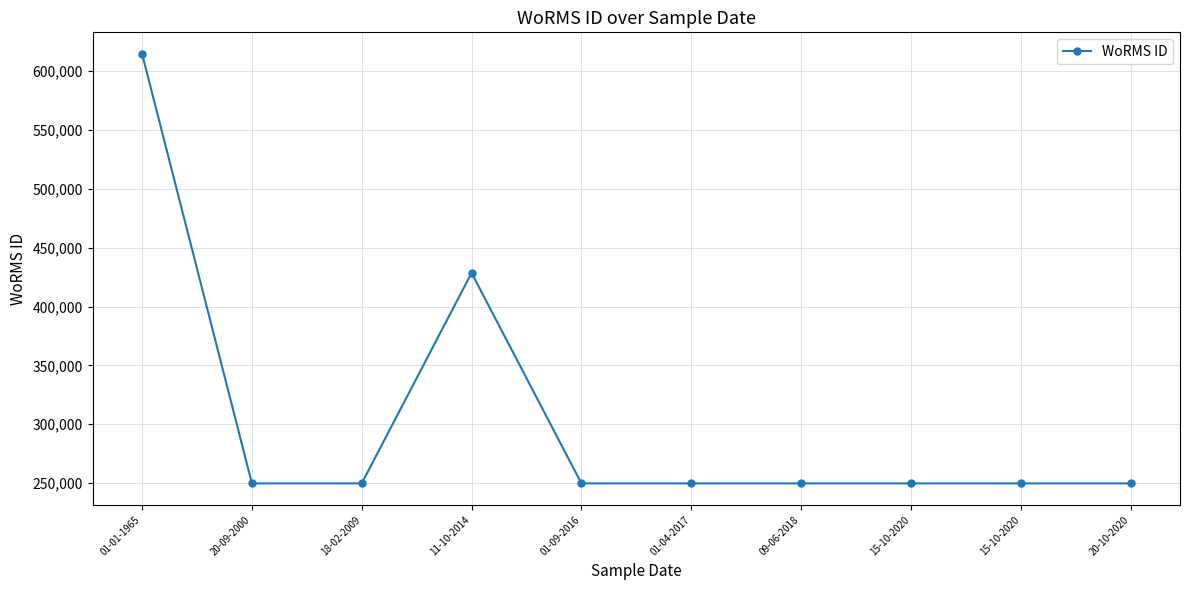

What is the value of the 2nd point from the left?

249725